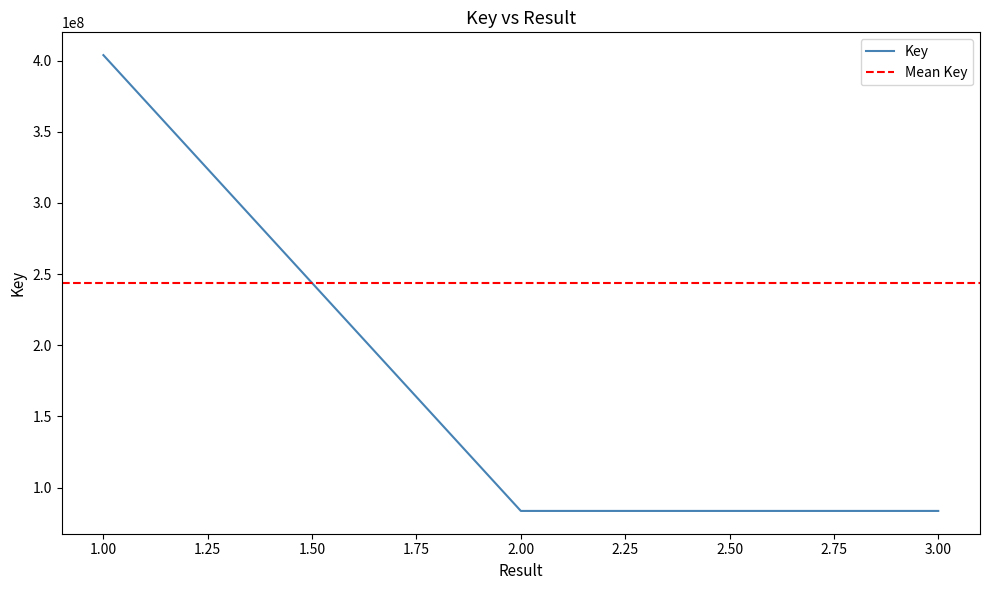

Rank the categories by value from lowest to highest.

3, 2, 1, 1